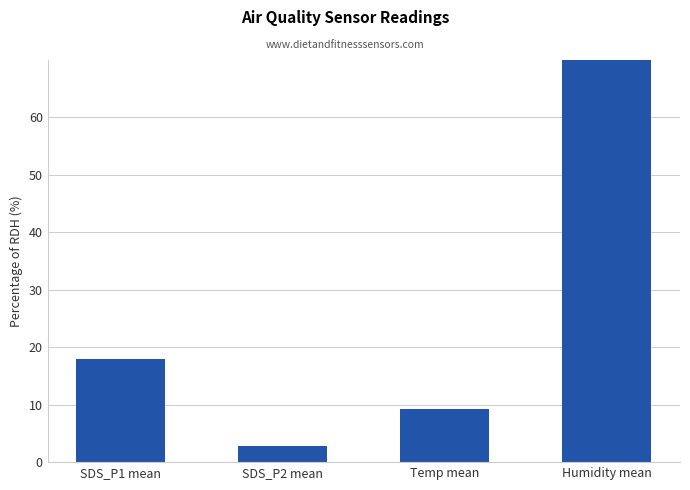

Does the chart contain stacked bars?

No